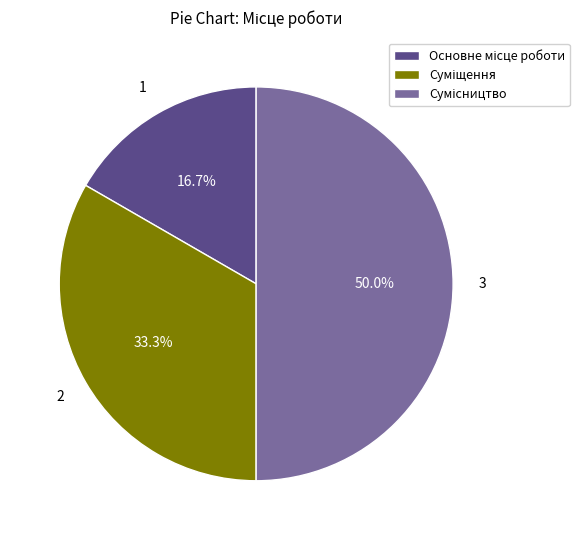

What percentage do Суміщення and Основне місце роботи together represent?

50.0%